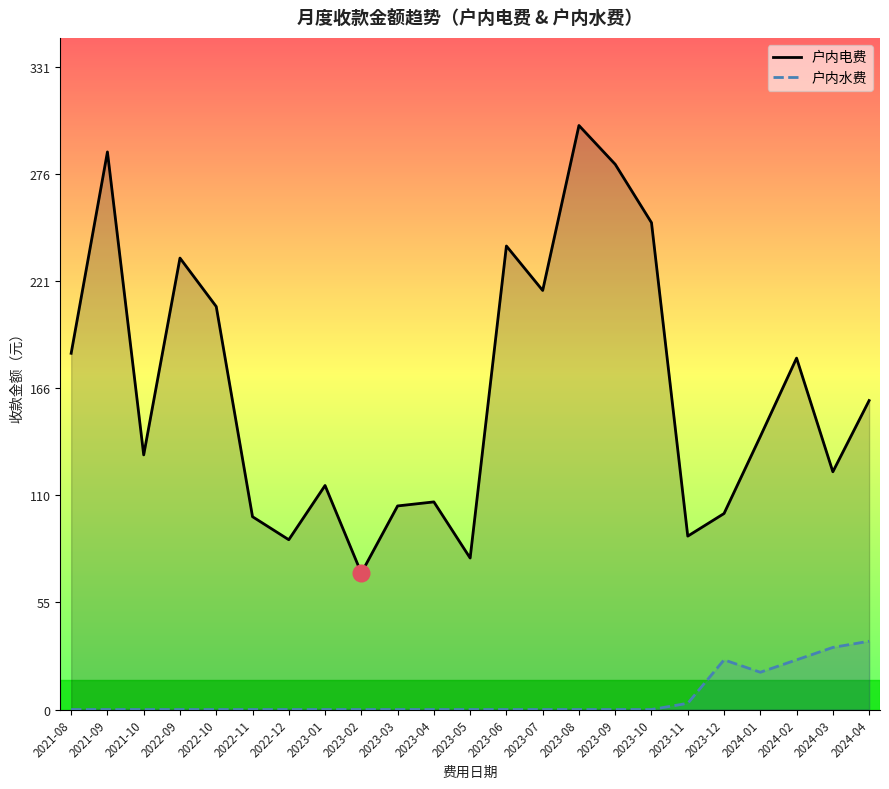

How many positive values does the 户内水费 series have?

6